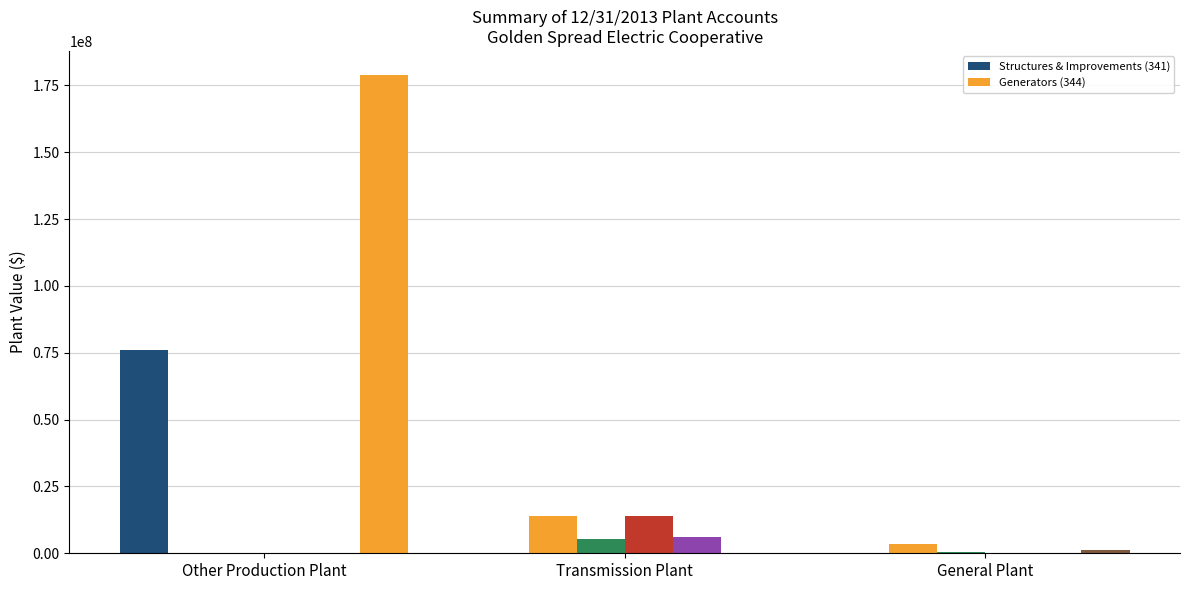

Does the chart contain stacked bars?

No